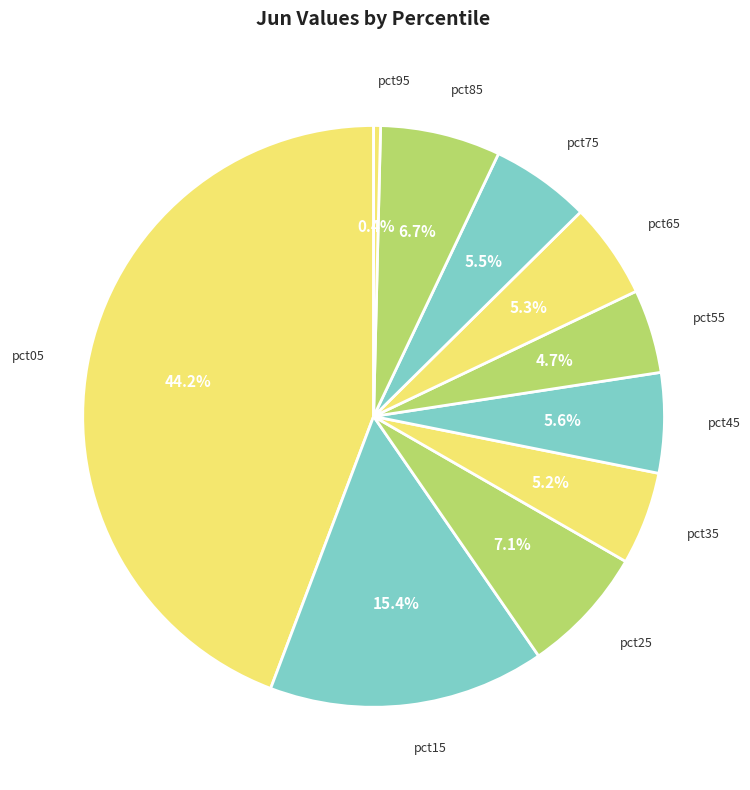

Is pct65 the majority of the pie?

No